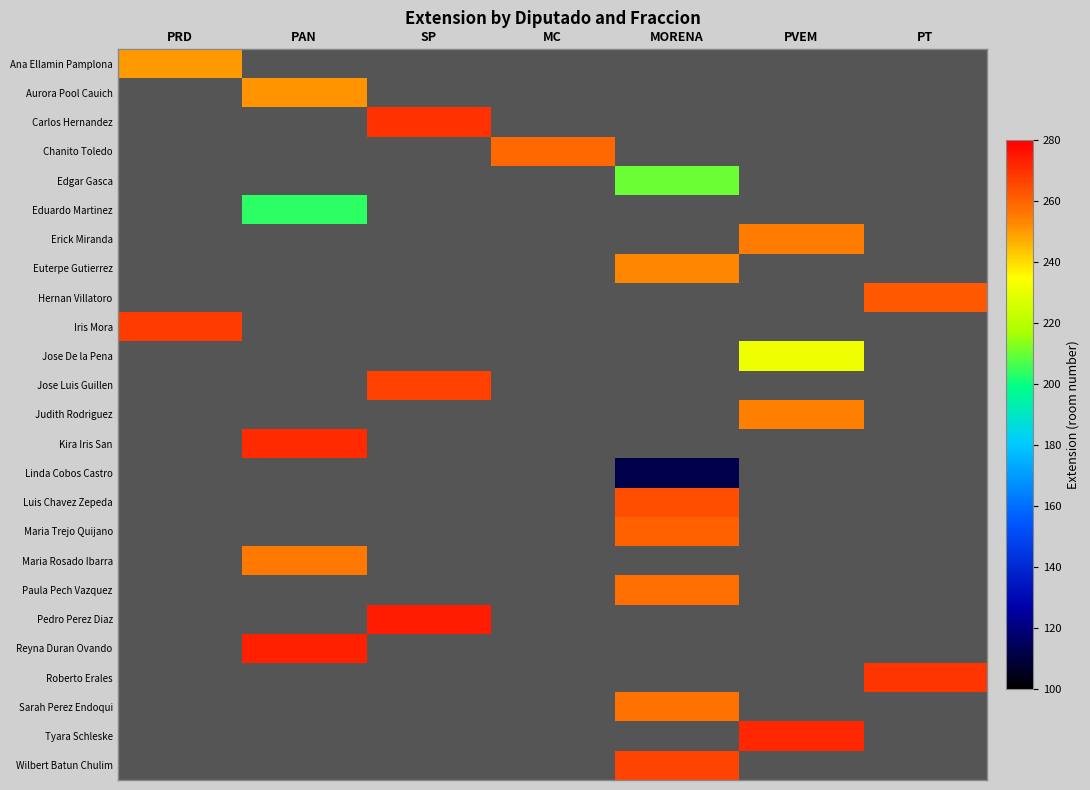

Which category has the lowest value across all series?

MORENA